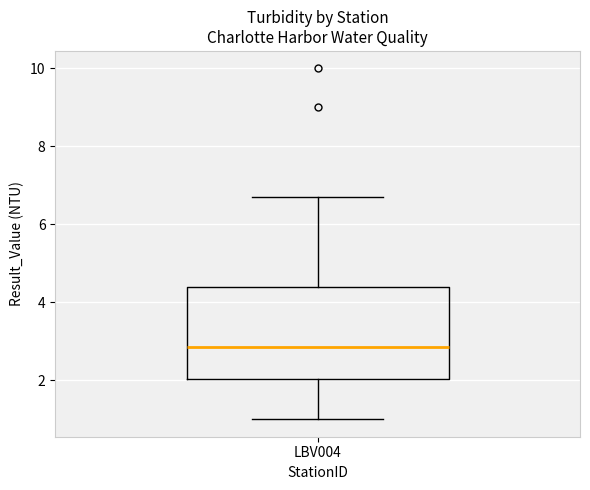

Read this box plot against the y-axis: the position of the median line, the range covered by the box, and the ends of both whiskers. The values are not printed on the chart, so give them approximately, as read against the axis.

median 2.8, box 2.0 to 4.4, whiskers 1.0 to 6.8